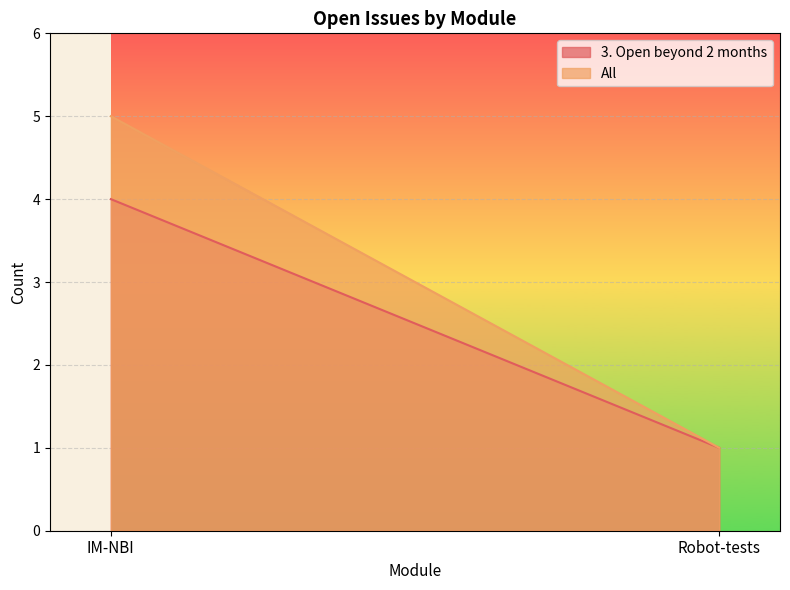

What is the sum of all All values?

6